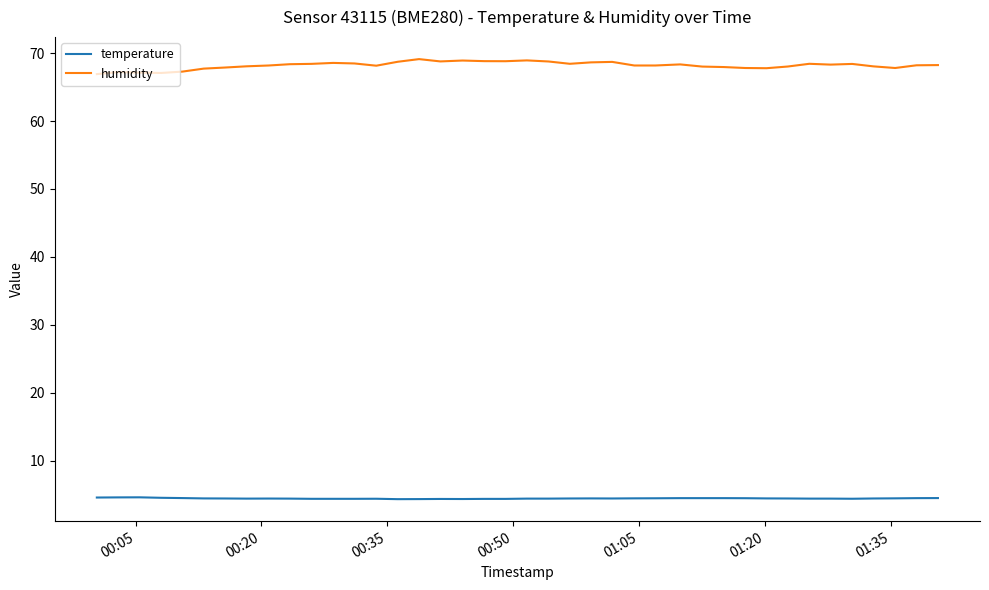

How many distinct data groups are displayed?

2